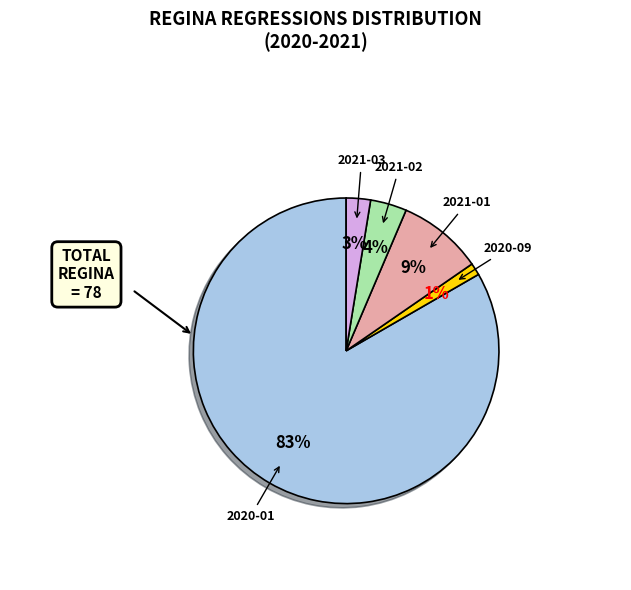

Between 2021-03 and 2020-01, which is larger?

2020-01